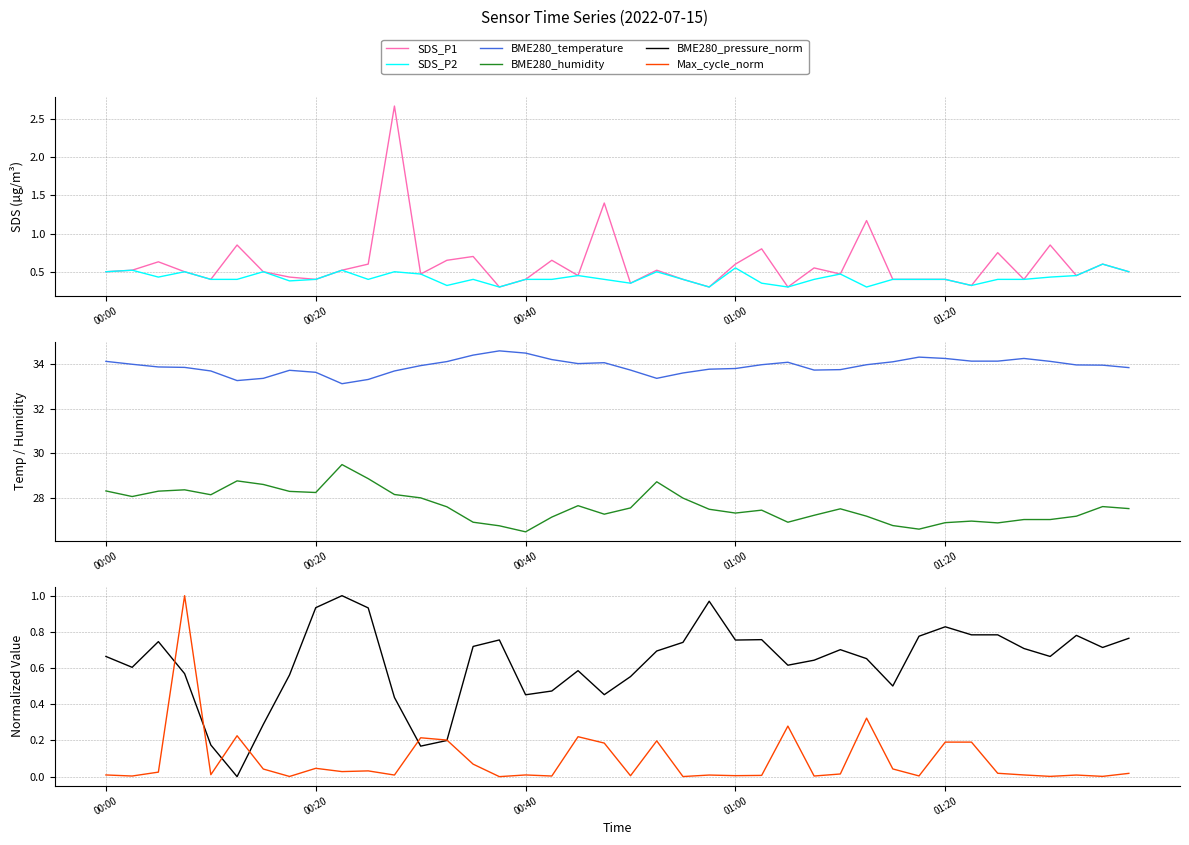

Does the chart have visible grid lines?

Yes